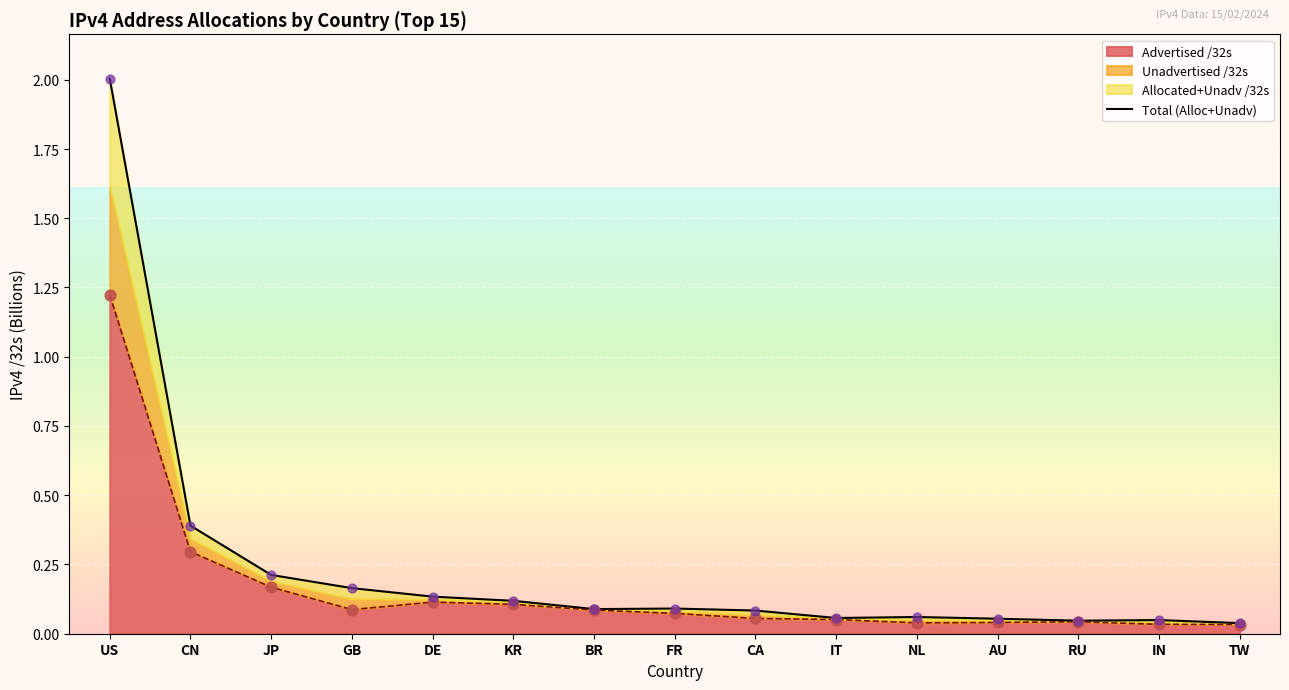

What is the change in value from US to CA?

-1.9